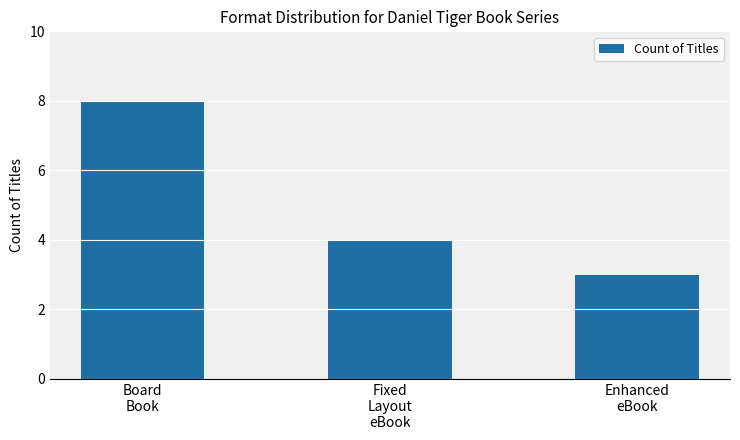

List the labels in order of value, largest first.

Board
Book, Fixed
Layout
eBook, Enhanced
eBook